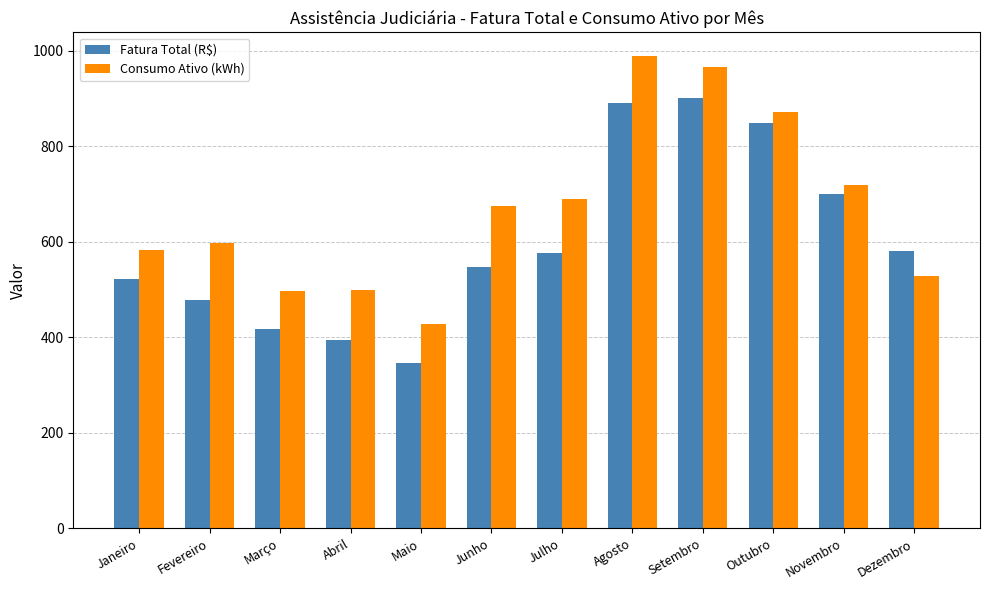

What is the approximate value of Fatura Total (R$) at Abril?

394.5